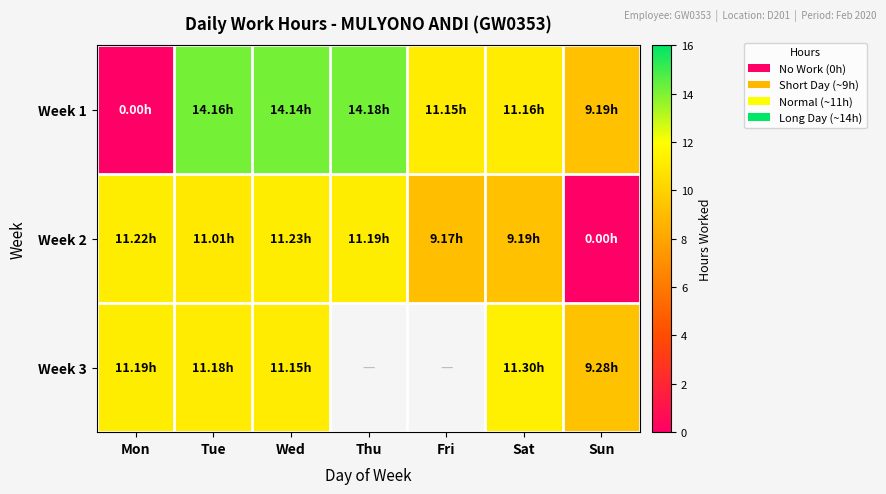

What is the average value of the Week 1 series?

10.6